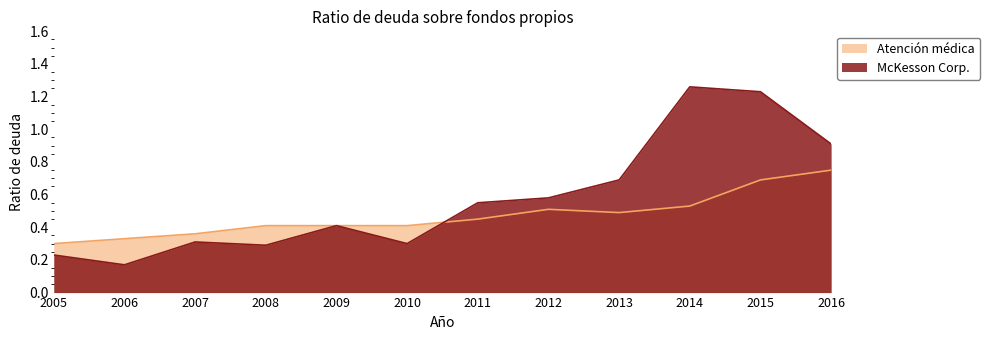

Between which two adjacent categories do Atención médica and McKesson Corp. first intersect?

2010 and 2011